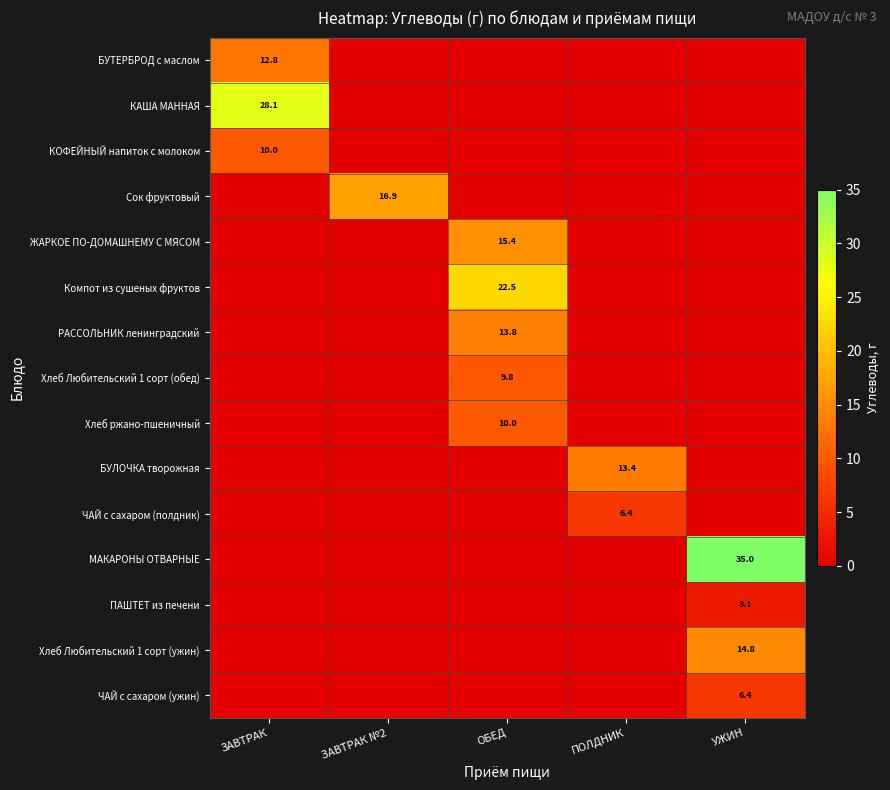

The КОФЕЙНЫЙ напиток с молоком series shows 10.0 at ЗАВТРАК. True or false?

True